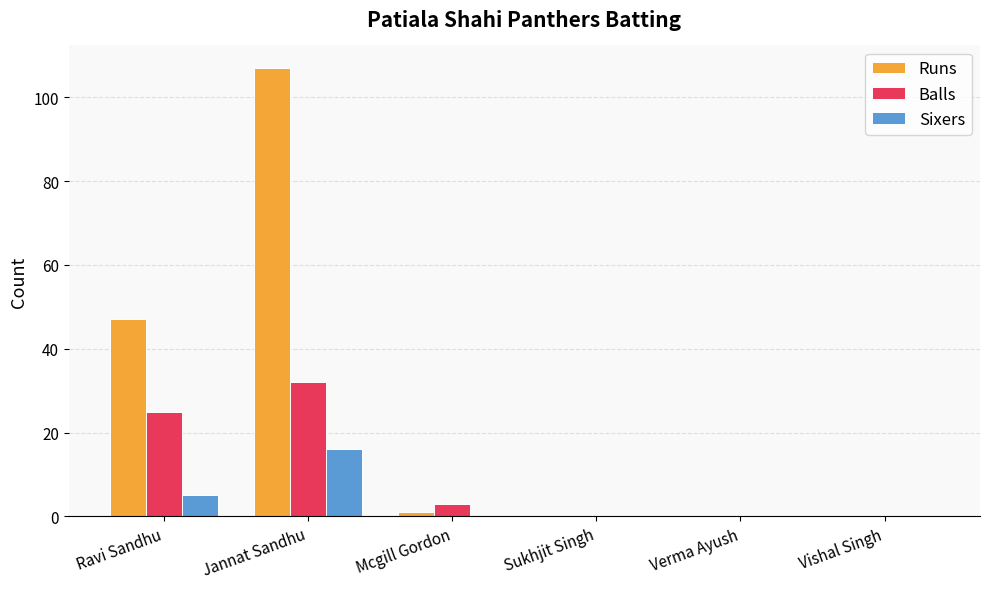

What is the maximum value for Sixers?

16